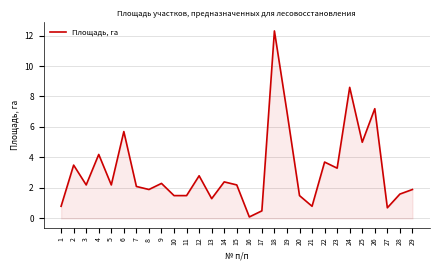

Where is the data nearest to the value 6?

6